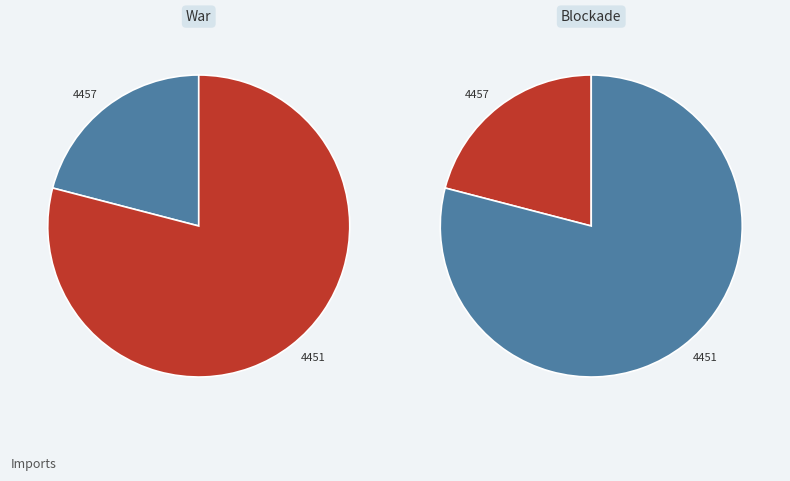

How many segments does this pie chart have?

2